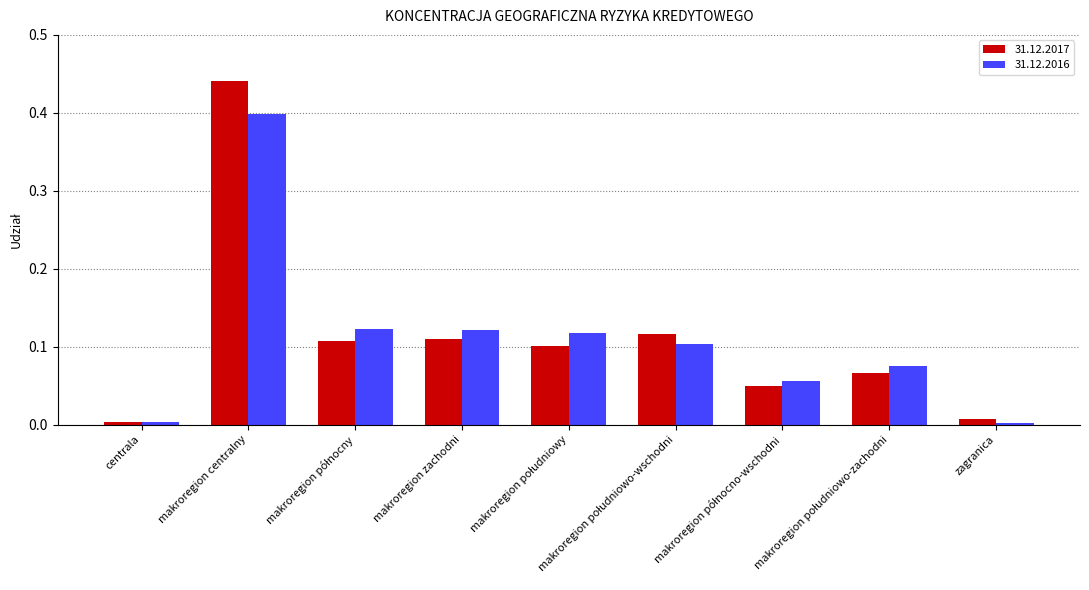

List the series in order of their peak value, highest first.

31.12.2017, 31.12.2016